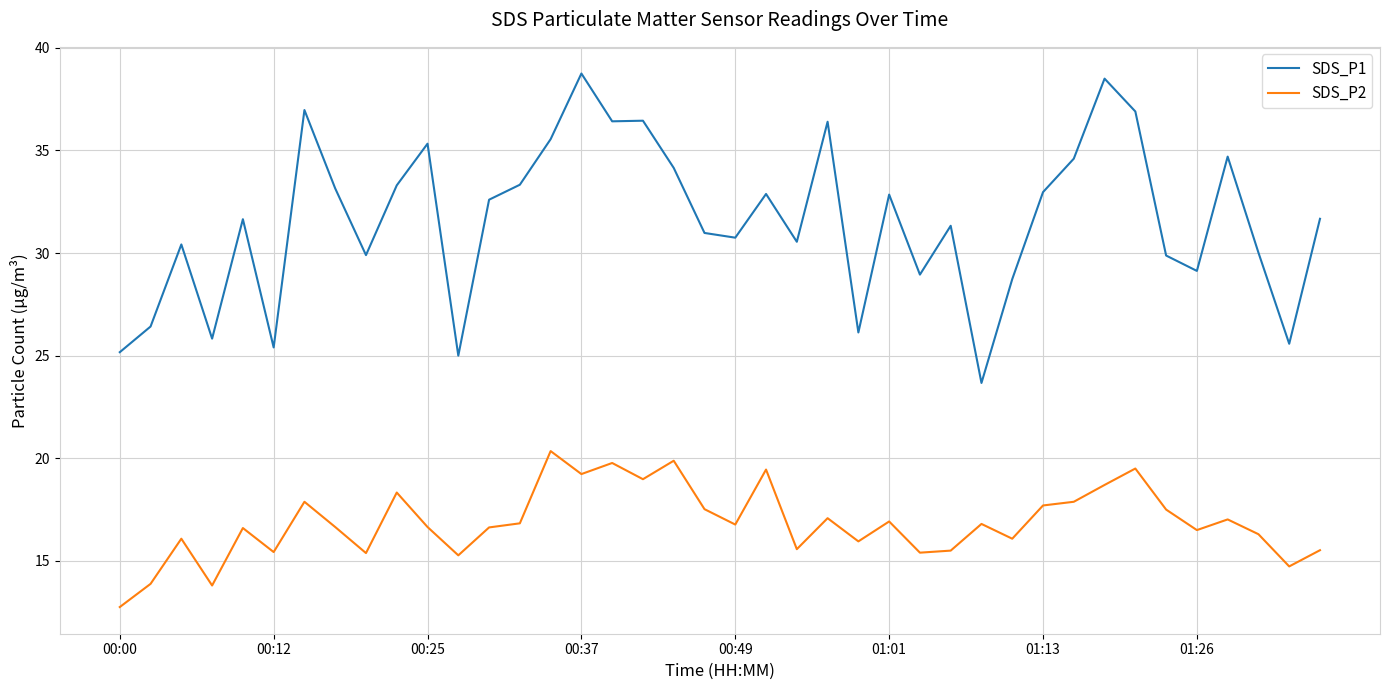

What is the difference between the maximum and minimum values in the SDS_P1 series?

15.1